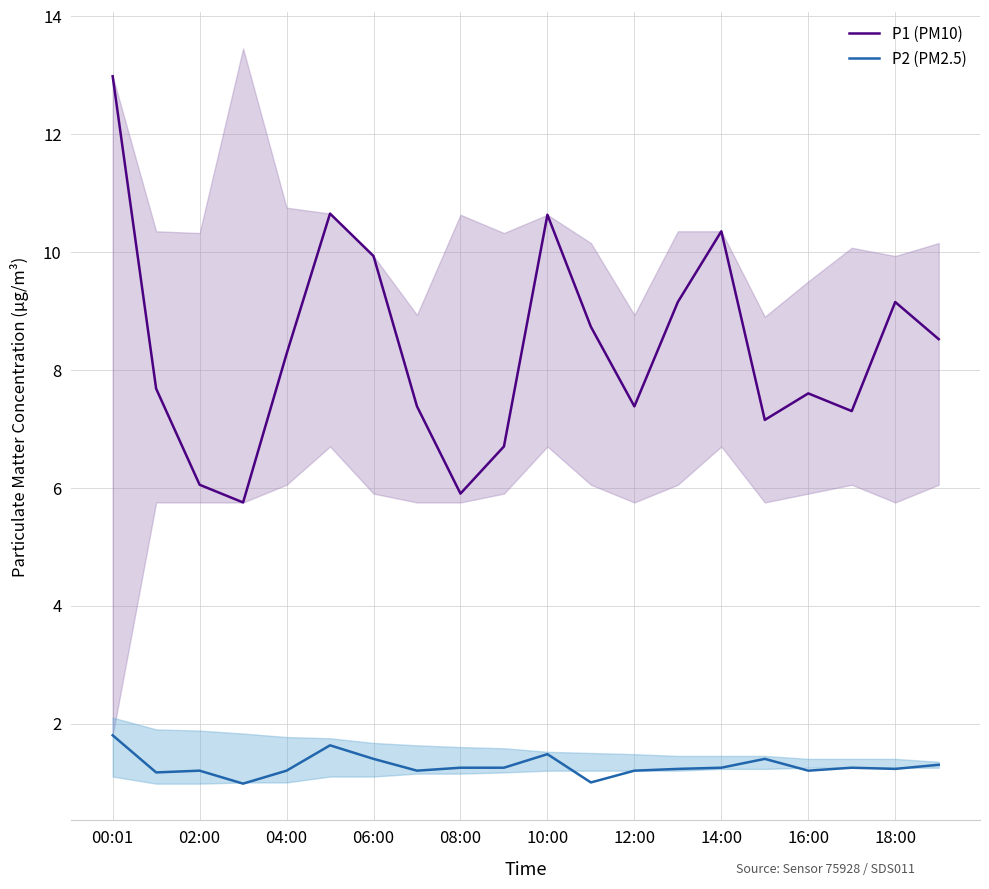

True or false: P1 (PM10) and P2 (PM2.5) cross at least once.

False